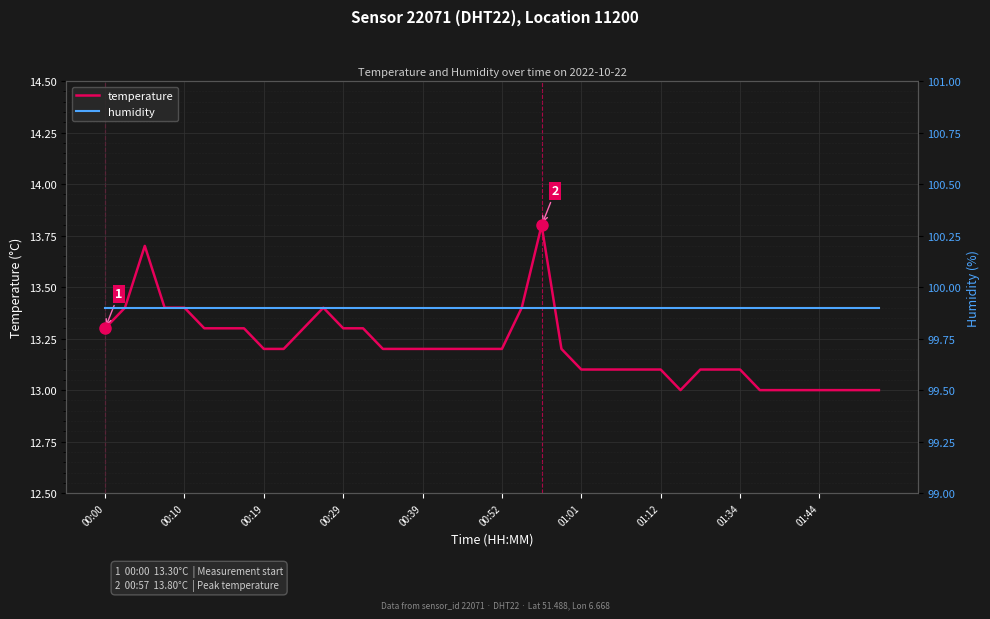

What is the sum of the humidity values at 28 and 00:29?

199.8